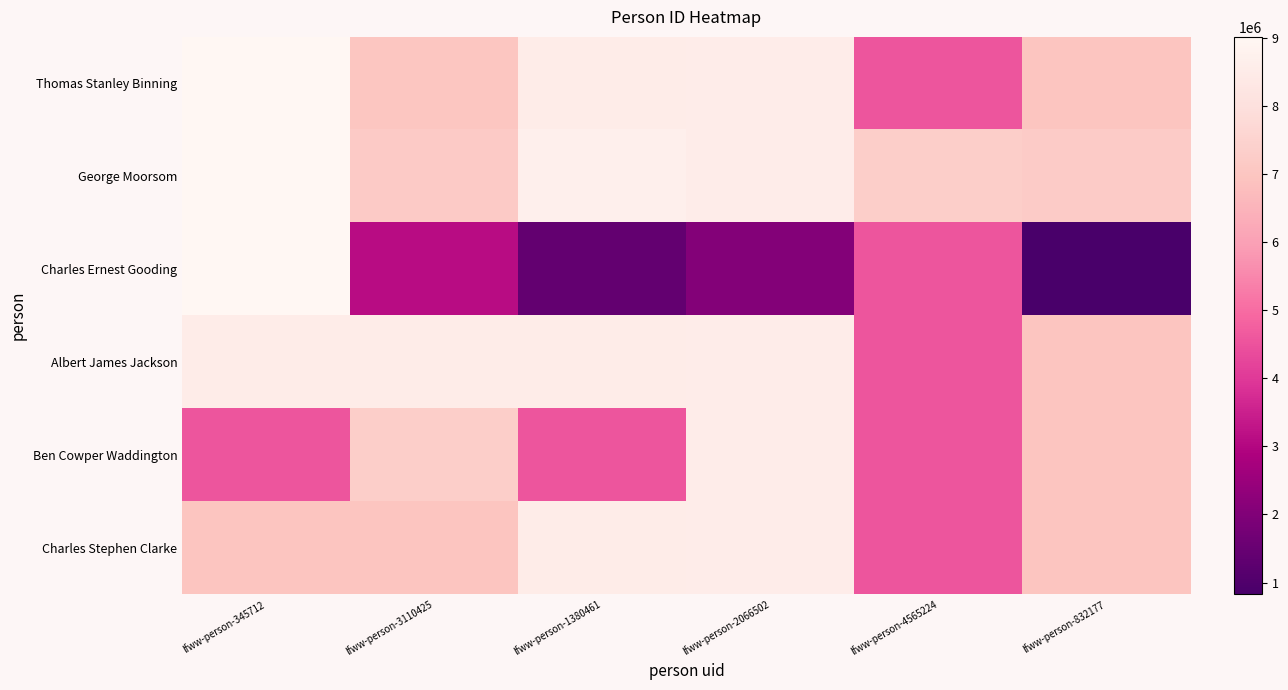

What is the greatest value displayed?

9011245